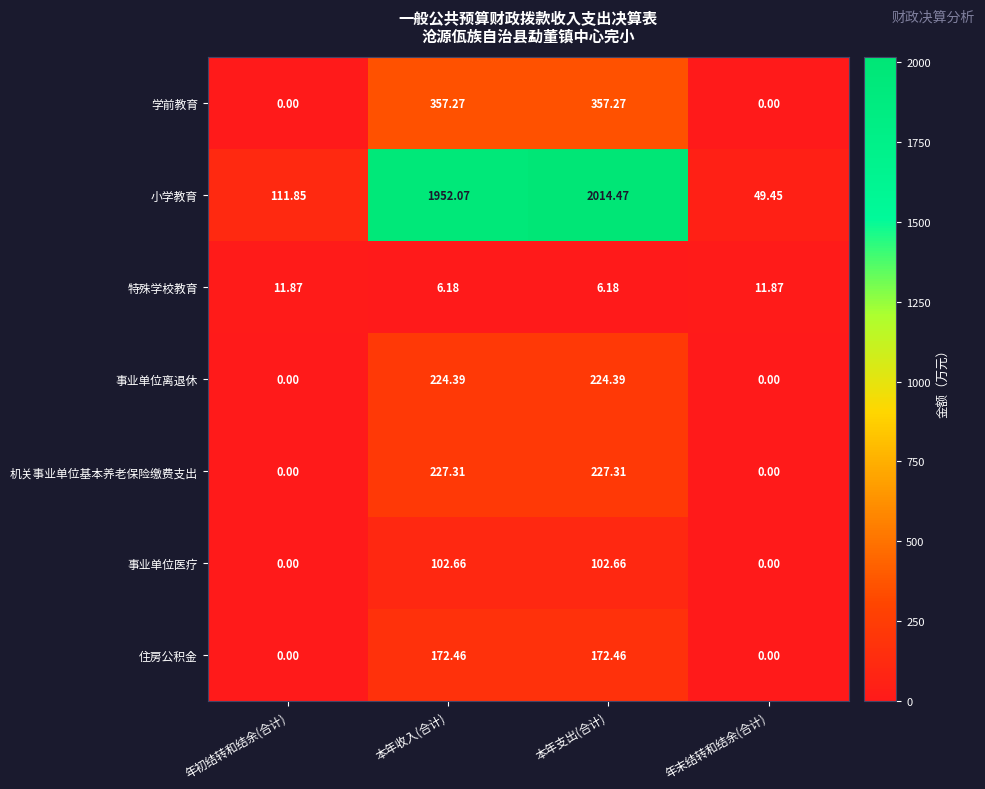

At which category does the chart reach its peak across all series?

本年支出(合计)